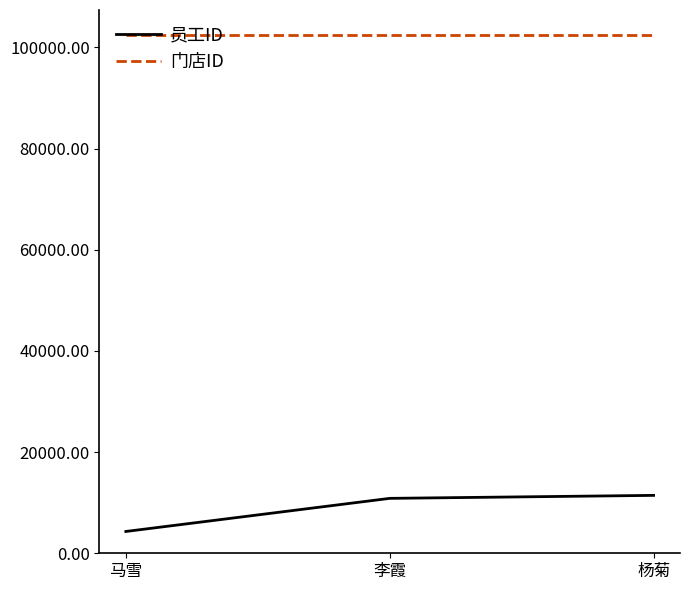

Which series has the widest spread of values?

员工ID